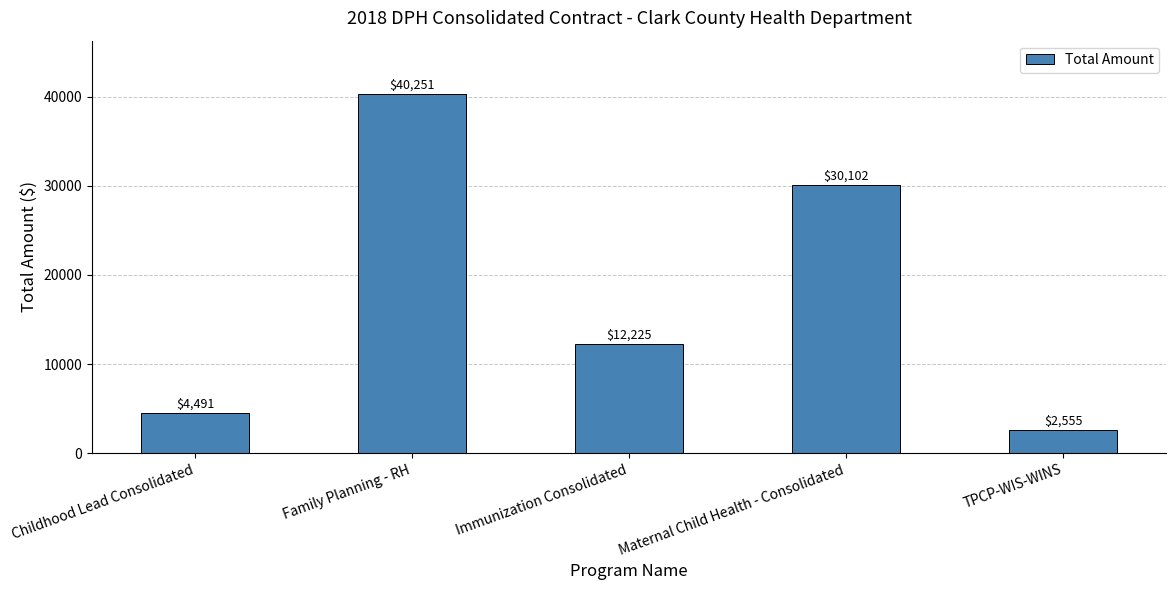

Between Family Planning - RH and Maternal Child Health - Consolidated, which is larger?

Family Planning - RH